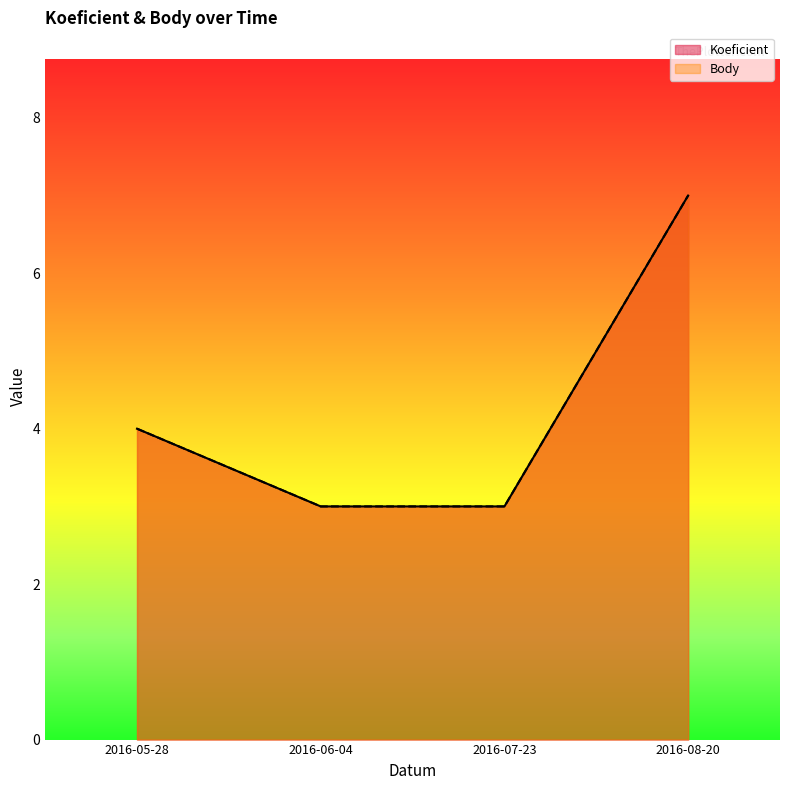

At which label does Body first exceed 4?

2016-08-20